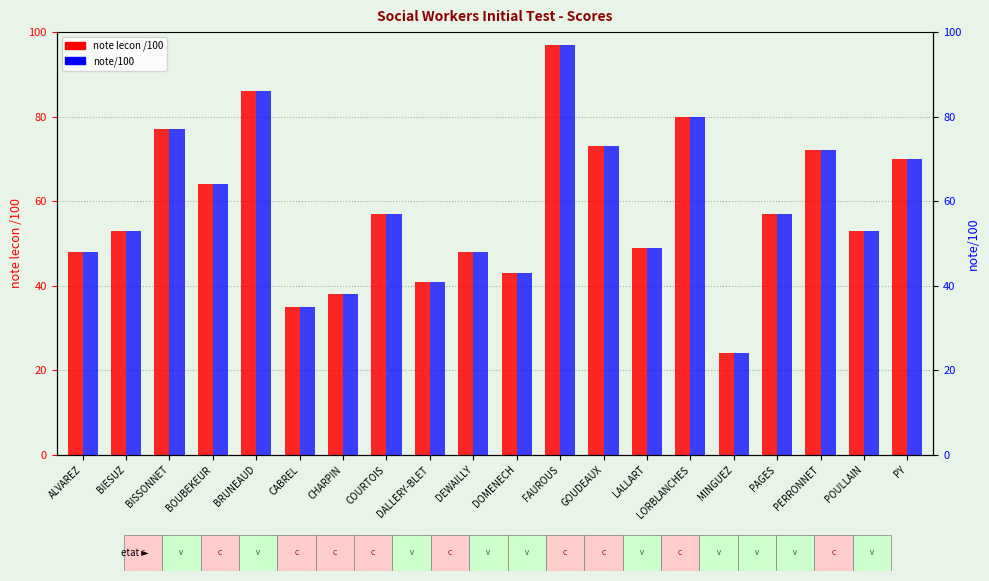

What is the total value across all series at LALLART?

98